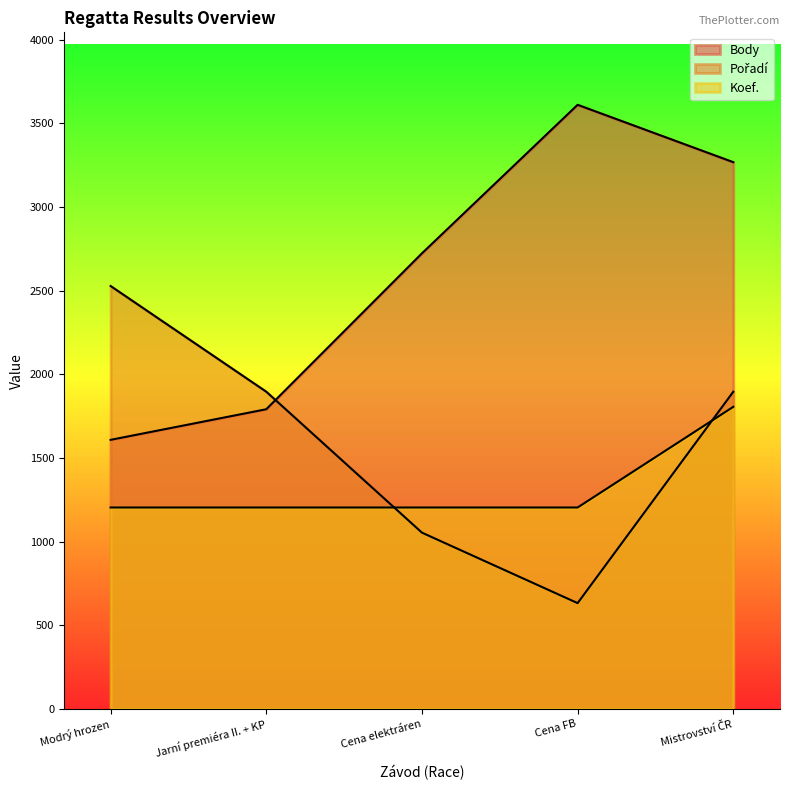

In Pořadí, how many points are lower than both neighbors (excluding endpoints)?

1